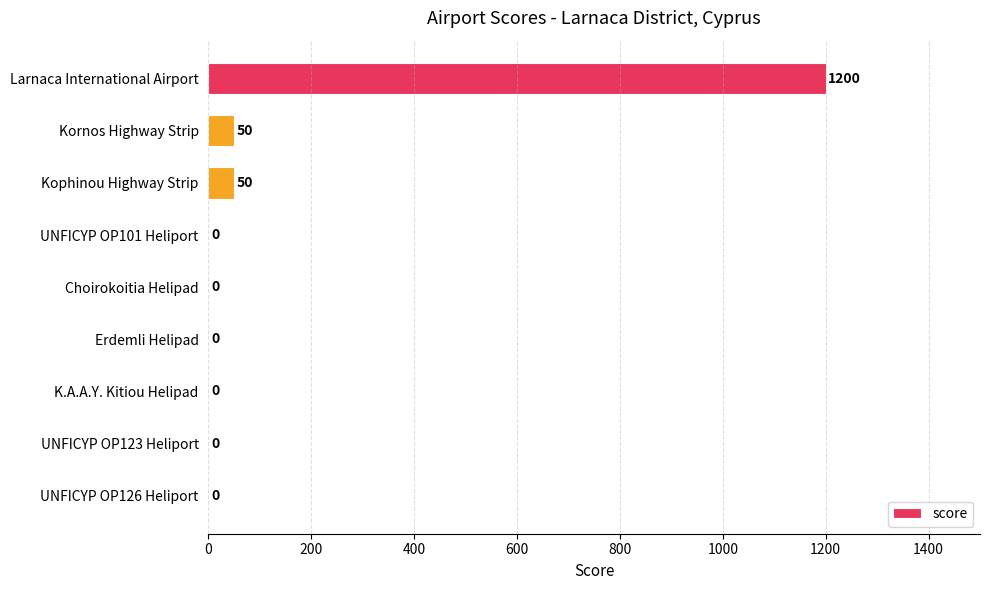

Reading top to bottom, extract all data points from this chart.

Larnaca International Airport=1200	Kornos Highway Strip=50	Kophinou Highway Strip=50	UNFICYP OP101 Heliport=0	Choirokoitia Helipad=0	Erdemli Helipad=0	K.A.A.Y. Kitiou Helipad=0	UNFICYP OP123 Heliport=0	UNFICYP OP126 Heliport=0